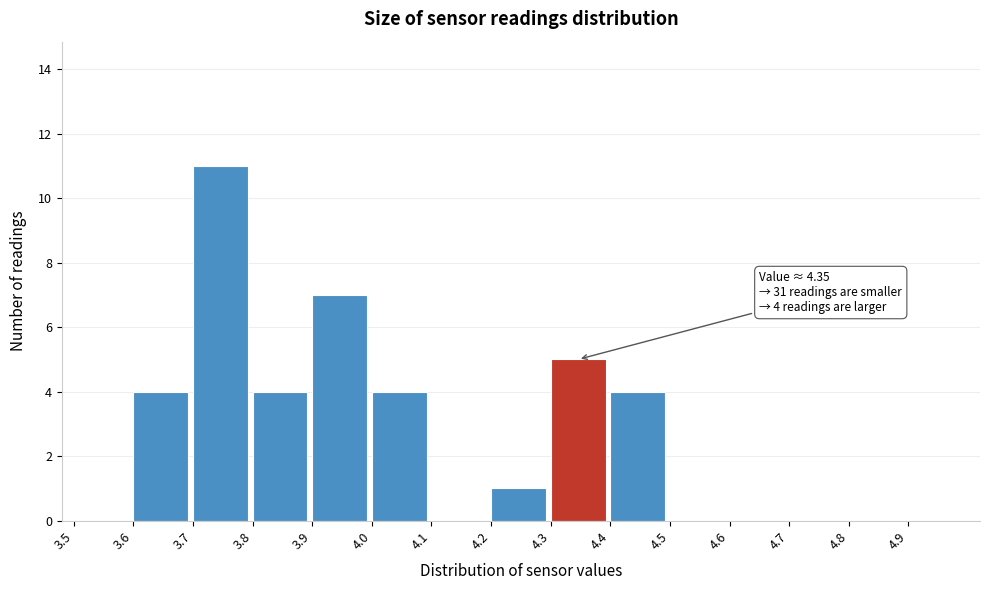

Which range on the x-axis has the tallest bar?

3.7 to 3.8